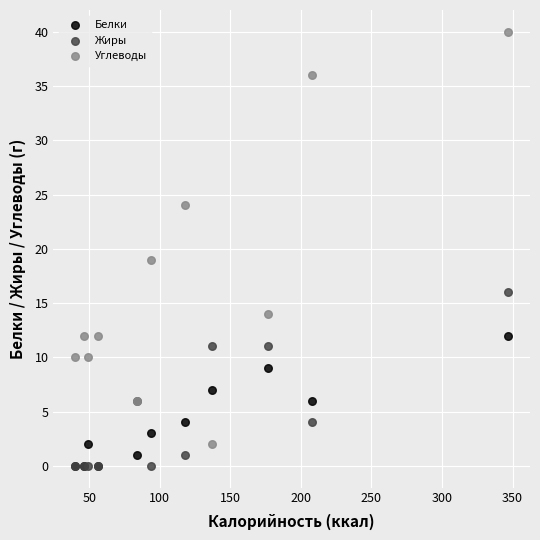

Across all series, what Y value is closest to 20?

19